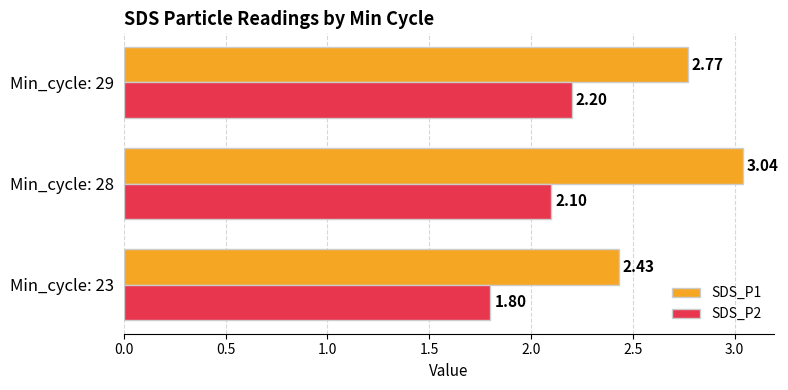

Where is SDS_P2 nearest to the value 2?

Min_cycle: 28